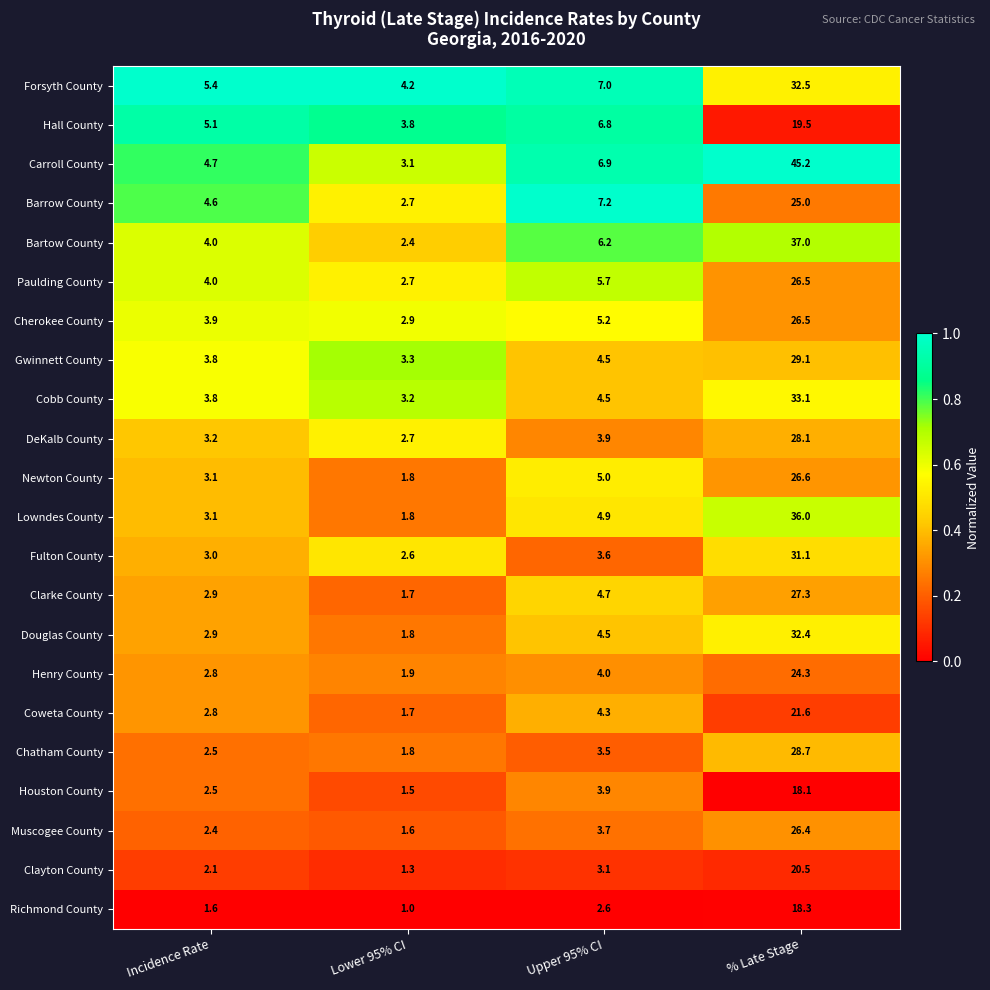

Count the number of categories in the chart.

4